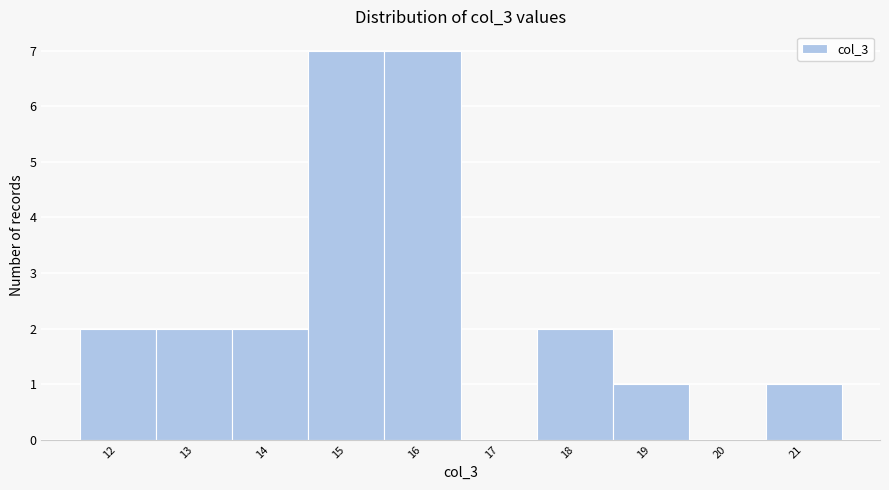

Reading left to right, list every bar in this chart as the range it spans on the x-axis followed by its height. The values are not printed on the chart, so give them approximately, as read against the axis.

11.5 to 12.5: 2
12.5 to 13.5: 2
13.5 to 14.5: 2
14.5 to 15.5: 7
15.5 to 16.5: 7
16.5 to 17.5: 0
17.5 to 18.5: 2
18.5 to 19.5: 1
19.5 to 20.5: 0
20.5 to 21.5: 1